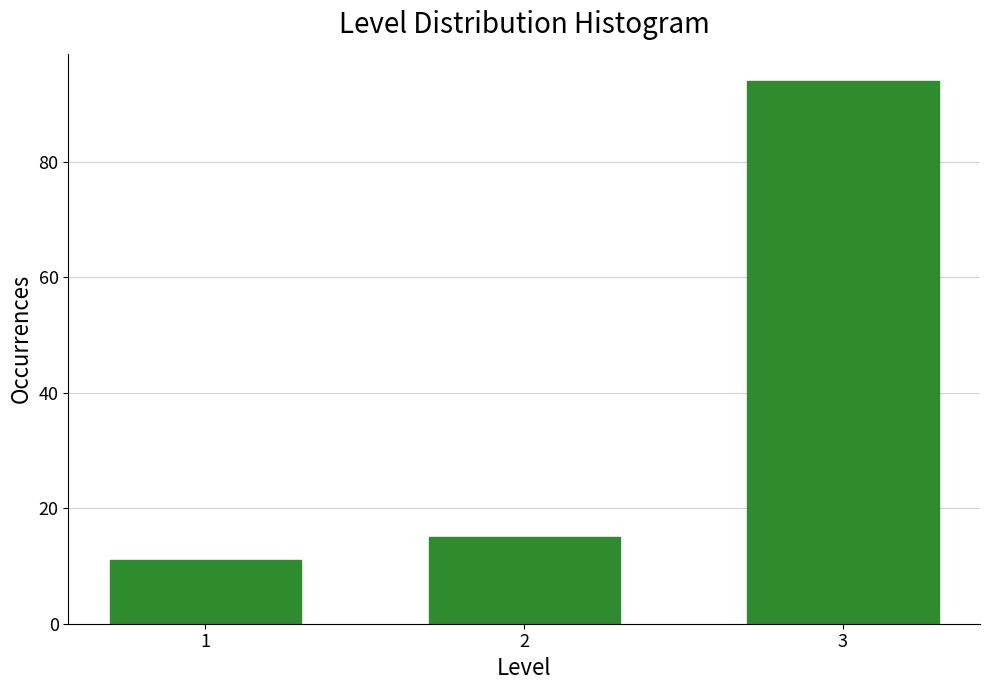

Reading right to left, list all the values displayed in this chart.

3=94	2=15	1=11